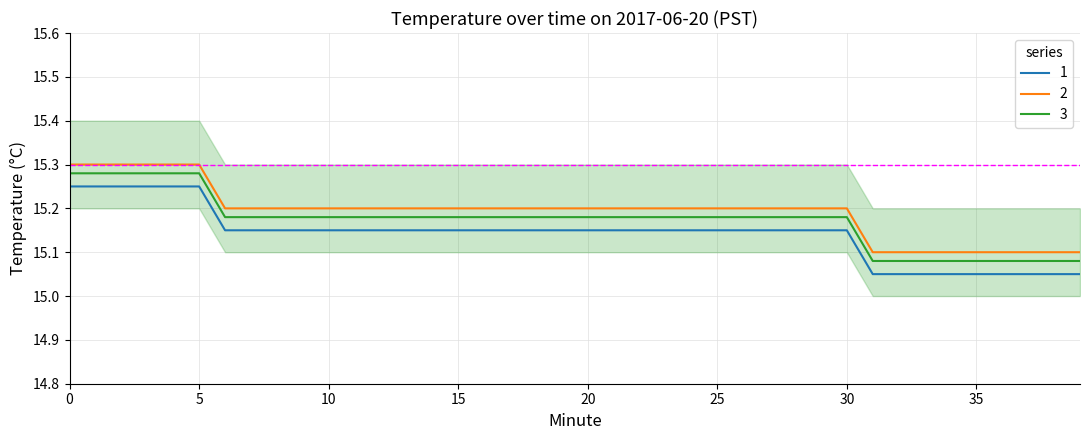

True or false: 1 and 3 cross at least once.

False